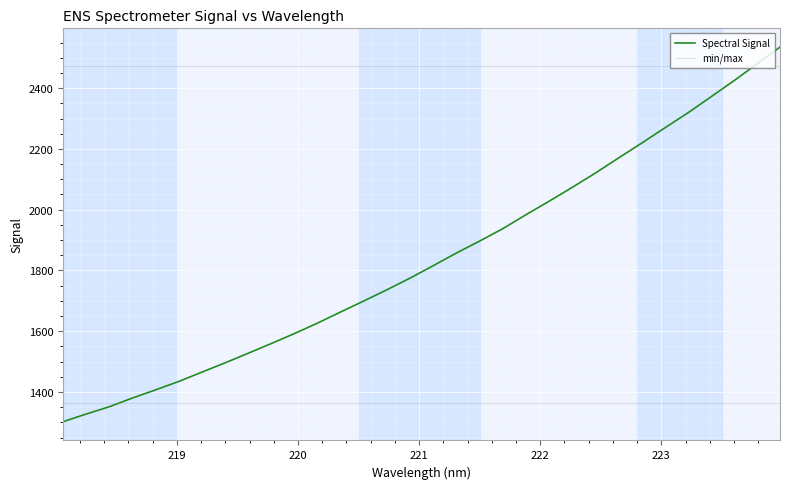

Reading left to right, transcribe all the data shown in this chart.

218.0596=1302.1	218.2508=1327.4	218.442=1351.5	218.6332=1380.2	218.8244=1407.0	219.0156=1434.7	219.2067=1465.4	219.3979=1495.9	219.589=1527.5	219.7801=1559.6	219.9712=1592.5	220.1623=1626.9	220.3533=1663.6	220.5444=1699.6	220.7354=1736.7	220.9264=1774.9	221.1174=1815.8	221.3083=1857.4	221.4993=1896.6	221.6902=1937.3	221.8812=1983.1	222.0721=2027.5	222.263=2073.0	222.4538=2120.1	222.6447=2169.6	222.8355=2218.5	223.0264=2268.5	223.2172=2318.0	223.408=2370.8	223.5987=2424.0	223.7895=2479.5	223.9802=2535.2